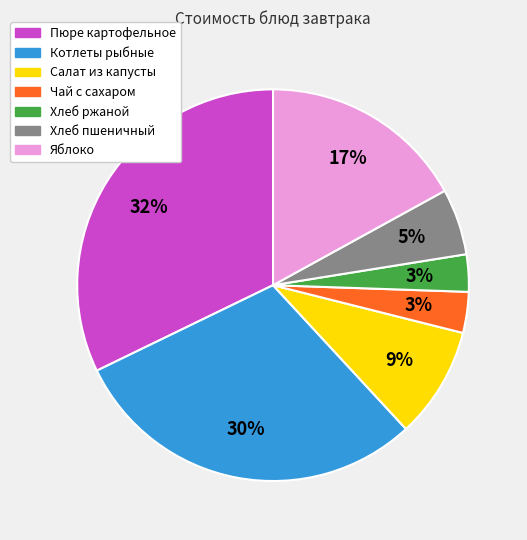

To the nearest percent, what percentage of the pie is Салат из капусты?

9%